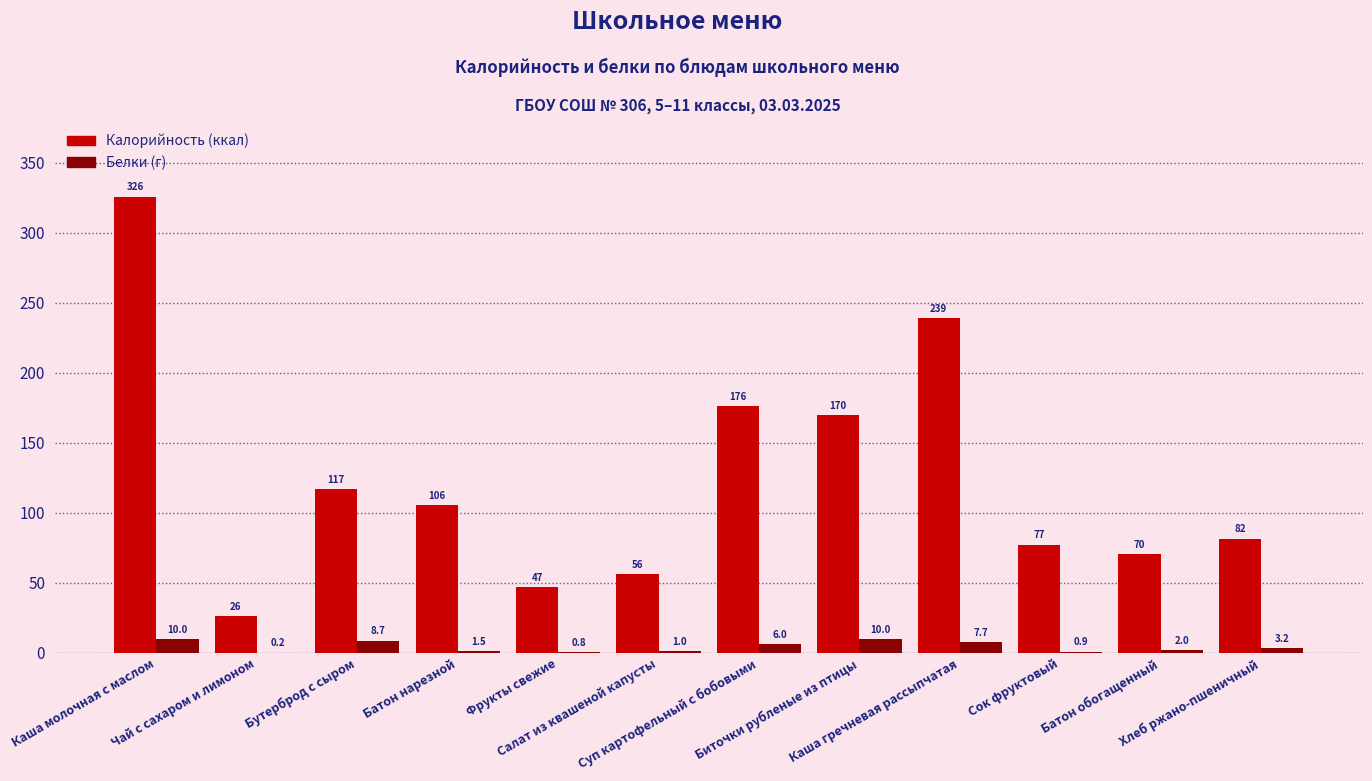

How many groups of bars are there?

12